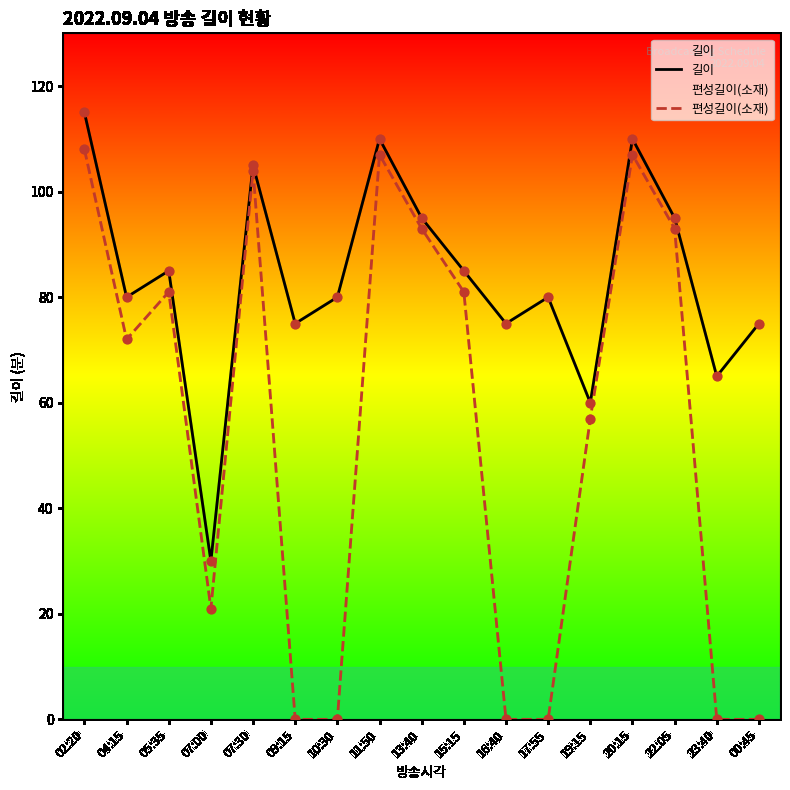

Which series reaches the minimum Y coordinate?

편성길이(소재)